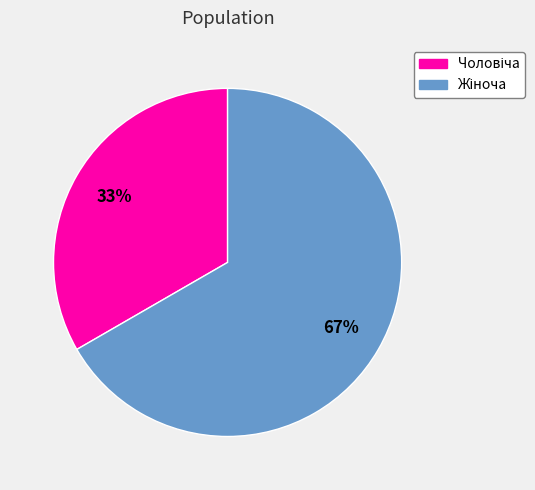

To the nearest percent, what is the average slice percentage?

50%